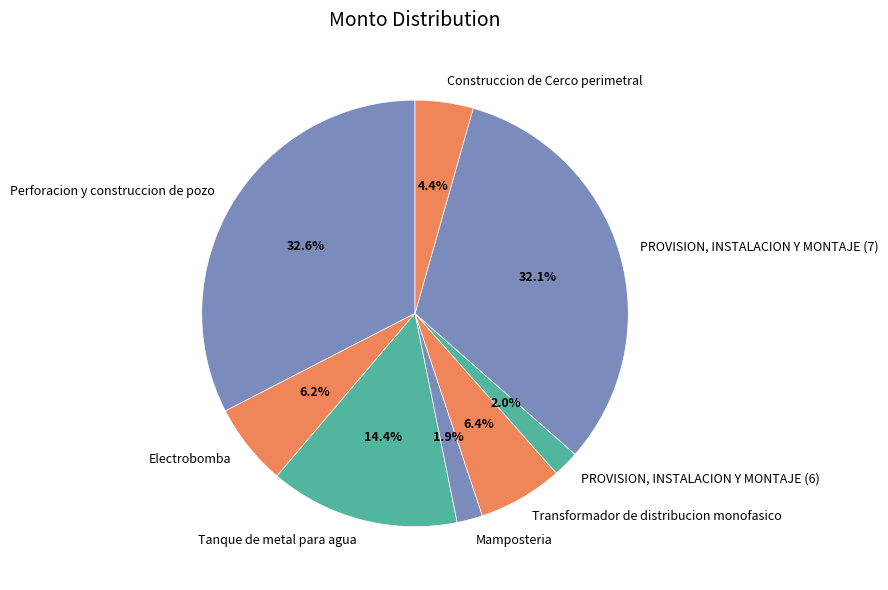

To the nearest percent, what portion does Tanque de metal para agua represent?

14%